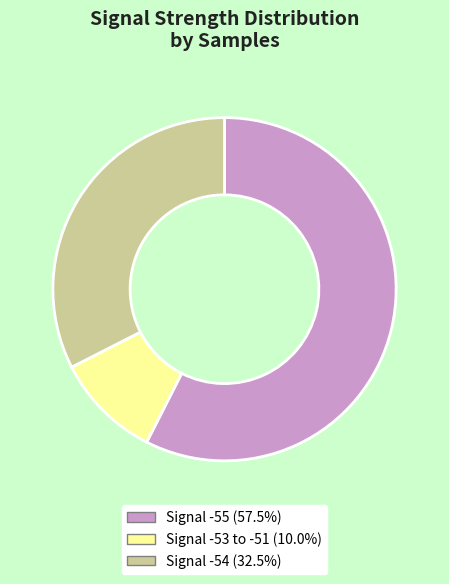

Does any single category account for the majority?

Yes